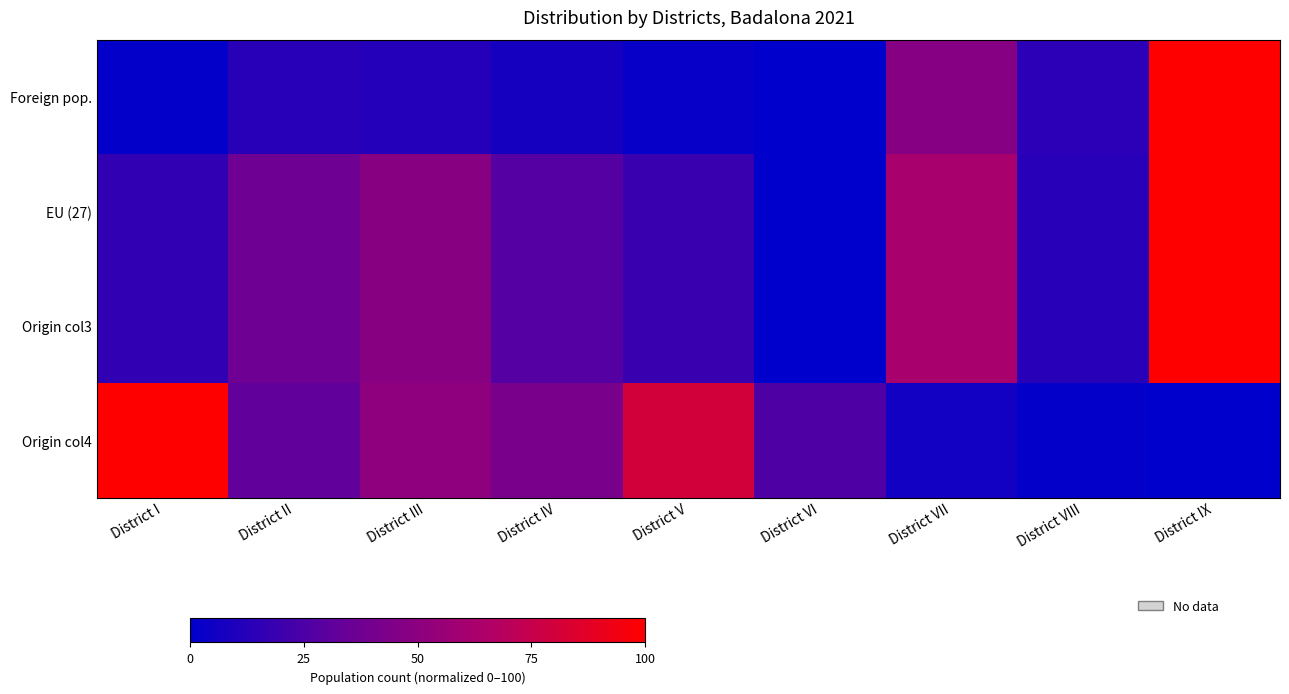

Which has a higher value, District IX or District III?

District IX